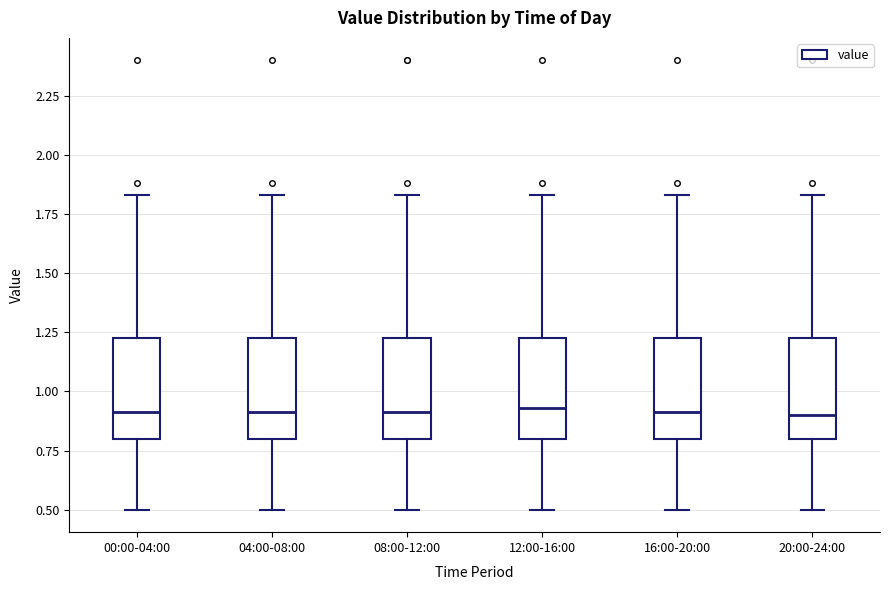

Where does the upper whisker of the box for 04:00-08:00 end on the y-axis? The values are not printed on the chart, so give them approximately, as read against the axis.

1.85